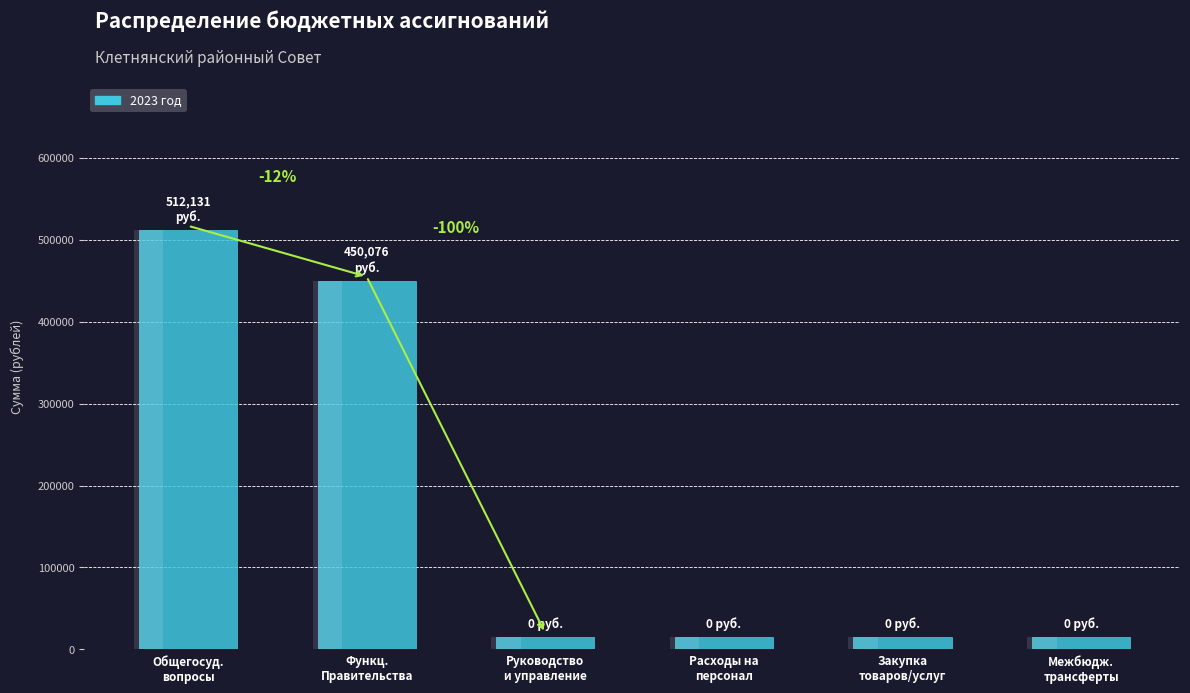

Which category has the lowest value across all series?

Руководство
и управление